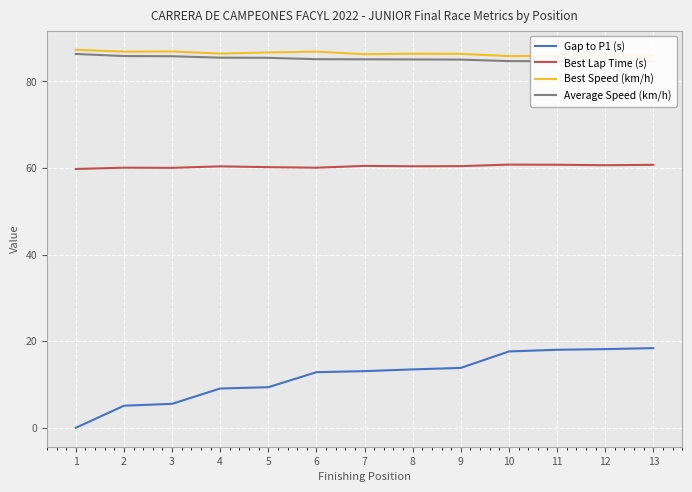

Which category has the lowest value in the Best Speed (km/h) series?

10